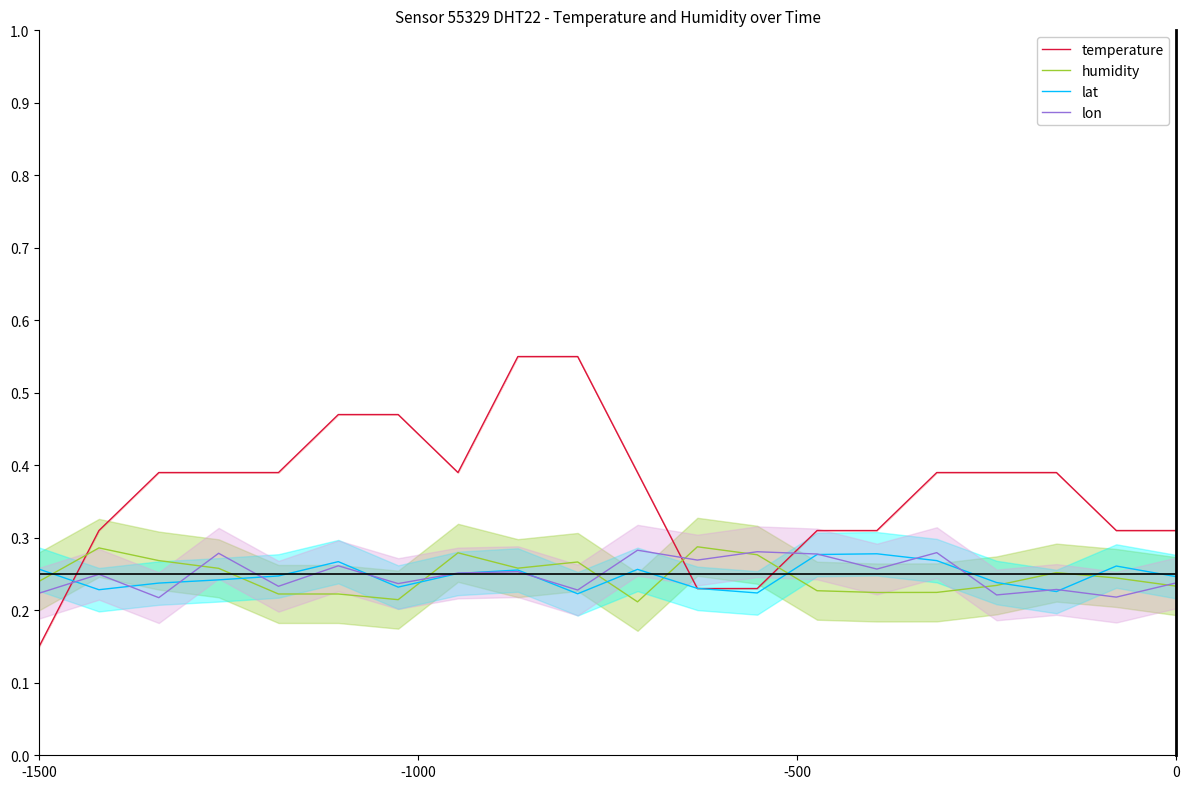

How many interior local peaks does the humidity series have?

5